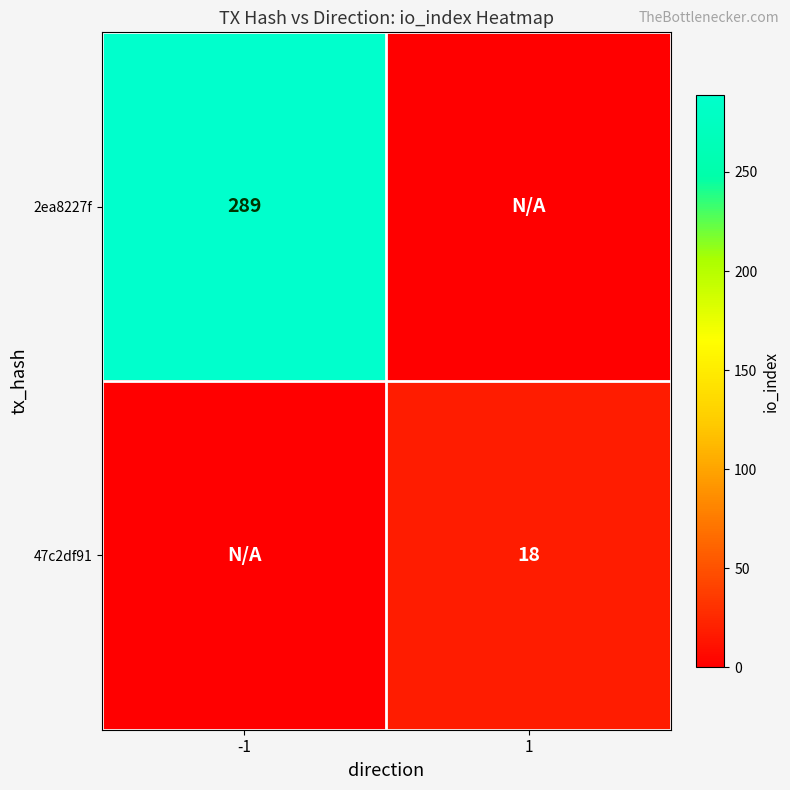

The value of 47c2df91 at 1 is 18. True or false?

True